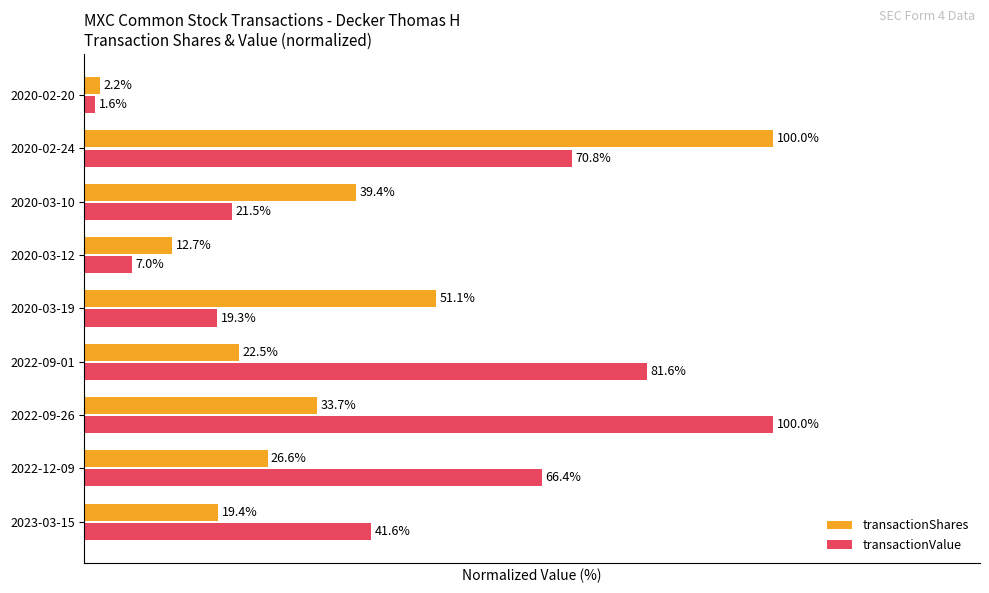

Which category has the highest value in the transactionShares series?

2020-02-24